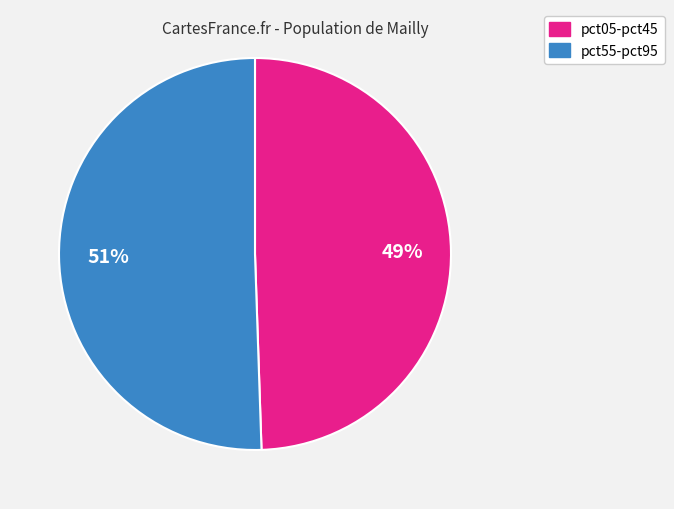

Is there a majority slice in this chart?

Yes